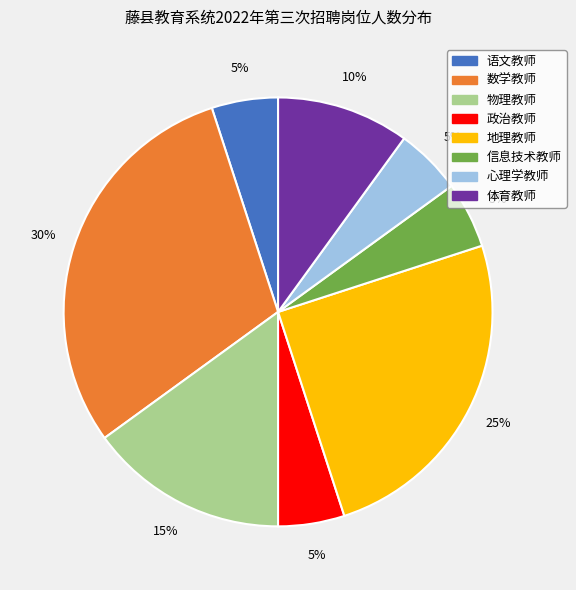

Which category has the biggest portion of the pie?

数学教师